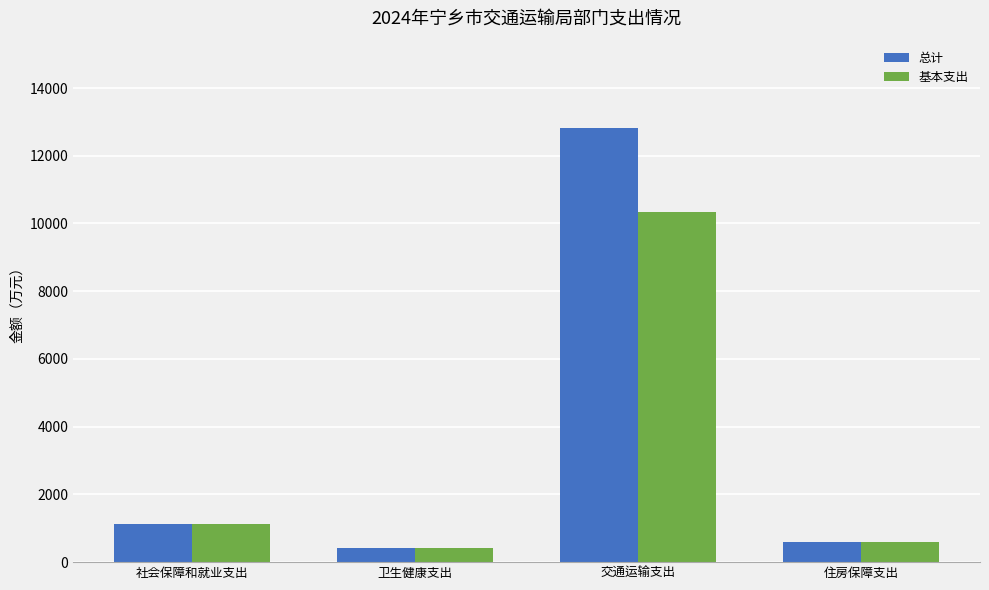

Reading left to right, extract all data points from this chart.

总计: 1112.3	414.3	12832.2	602.2
基本支出: 1112.3	414.3	10347.9	602.2